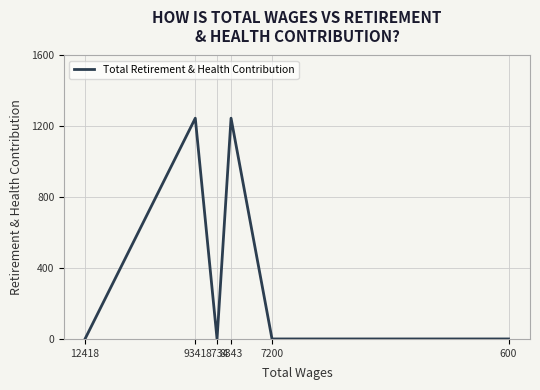

What is the change in value from 8734 to 8343?

+1246